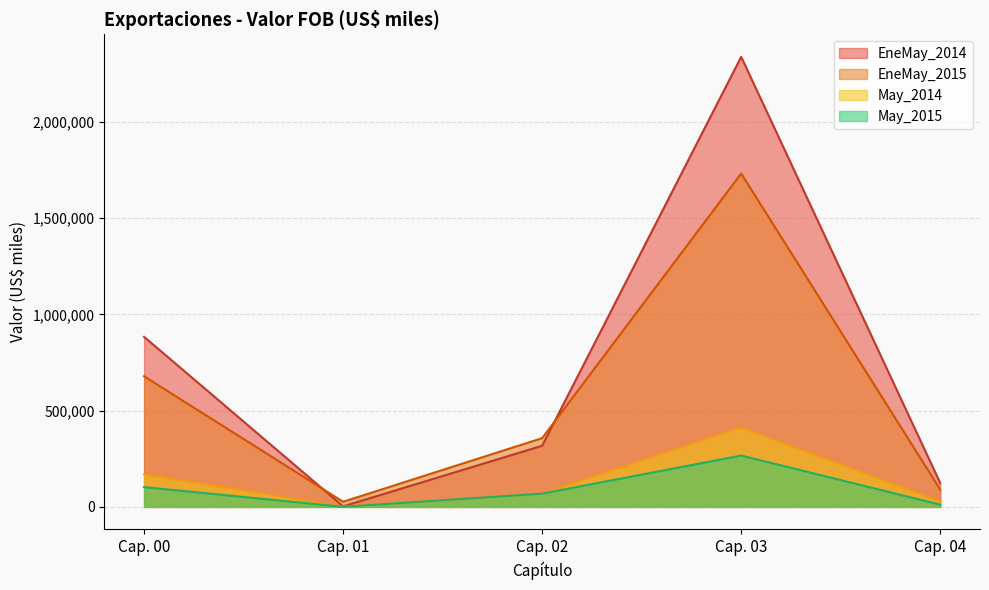

In EneMay_2015, how many points are higher than both neighbors (excluding endpoints)?

1